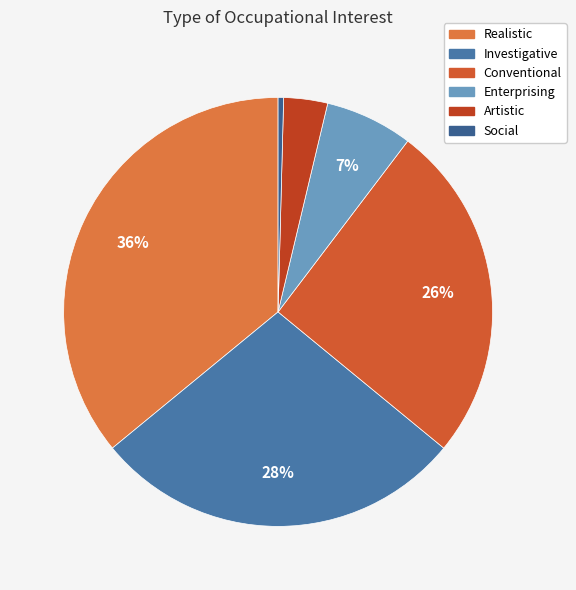

Which category has the smallest portion of the pie?

Social